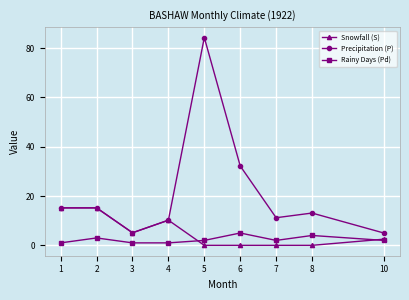

Is the value of Snowfall (S) at 8 greater than the value of Rainy Days (Pd) at 3?

No